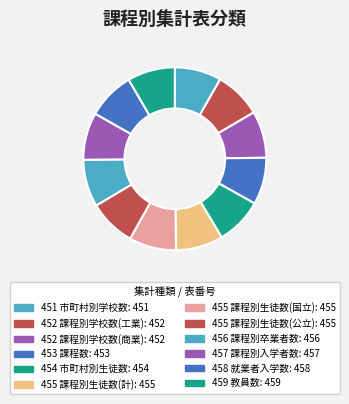

How many slices are in this pie chart?

12